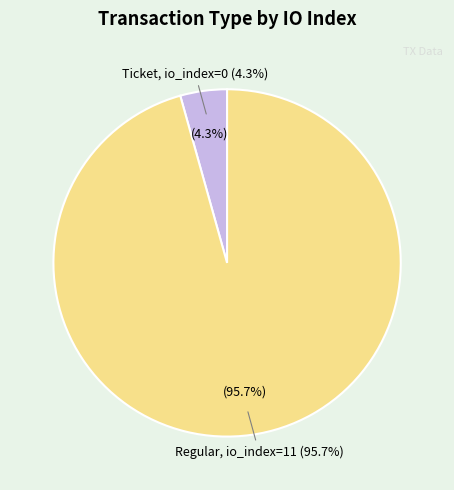

Which slice is the smallest?

Ticket (io_index=0)